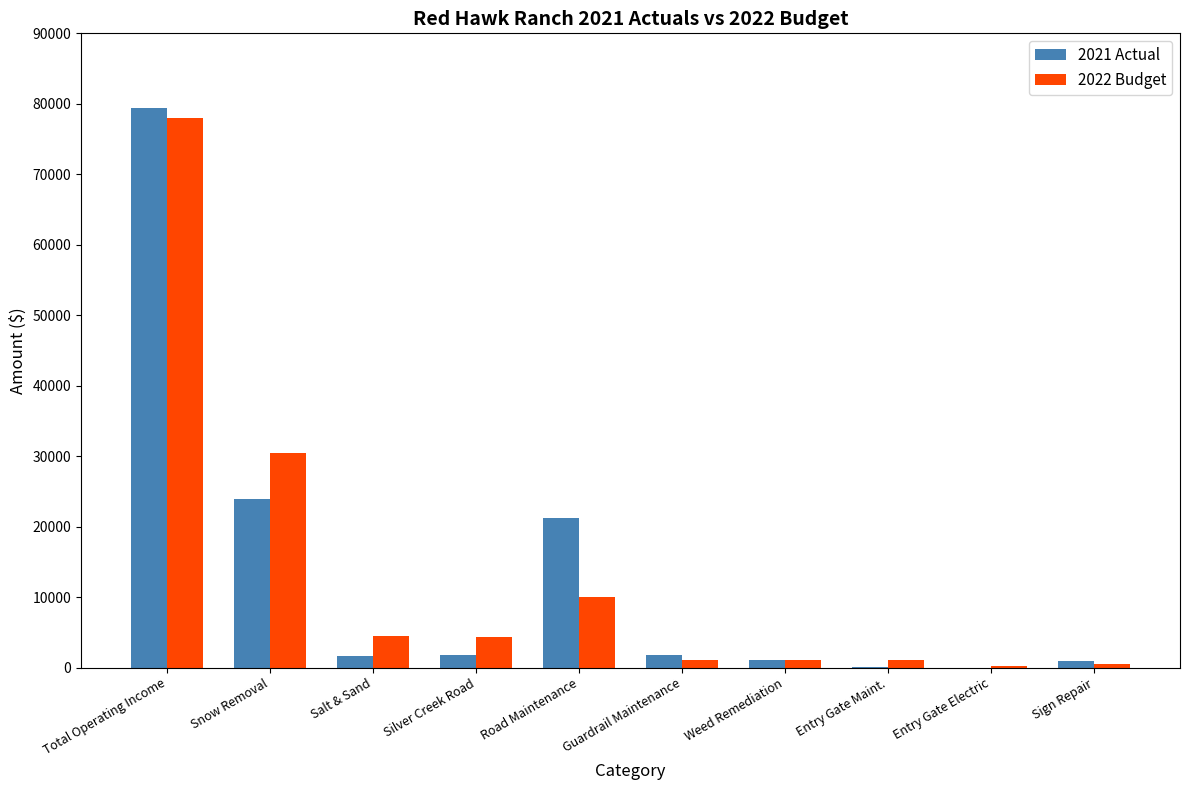

True or false: 2021 Actual has a value of 21264.0 at Road Maintenance.

True